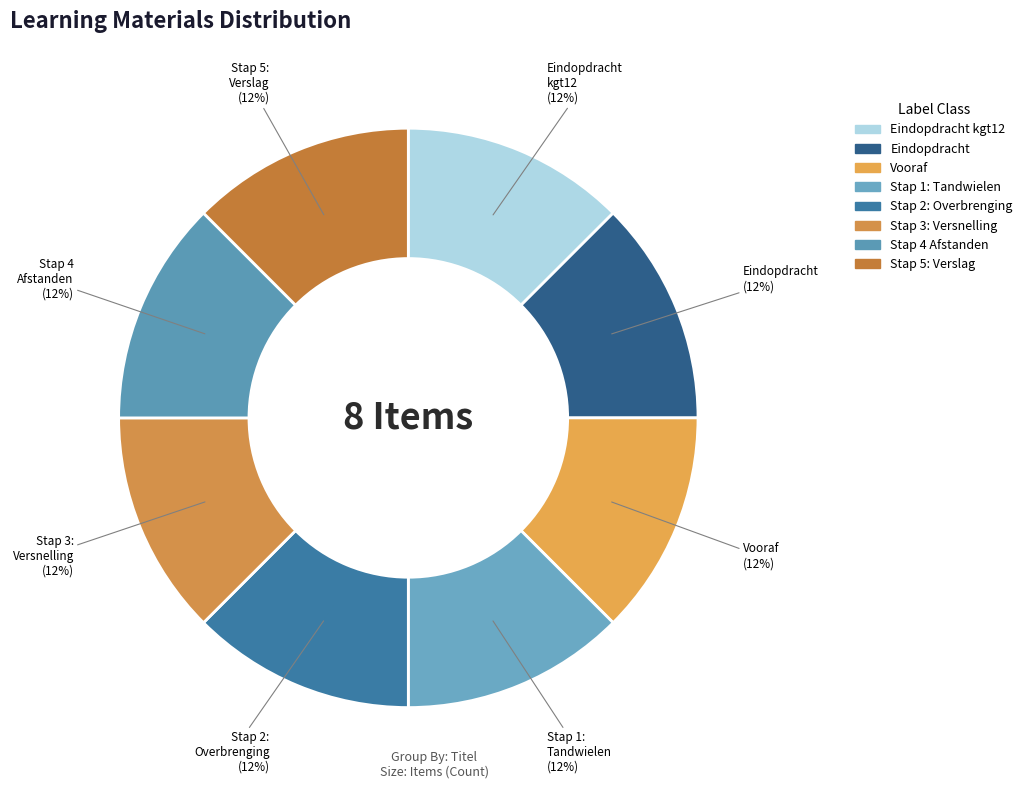

Is there a majority slice in this chart?

No